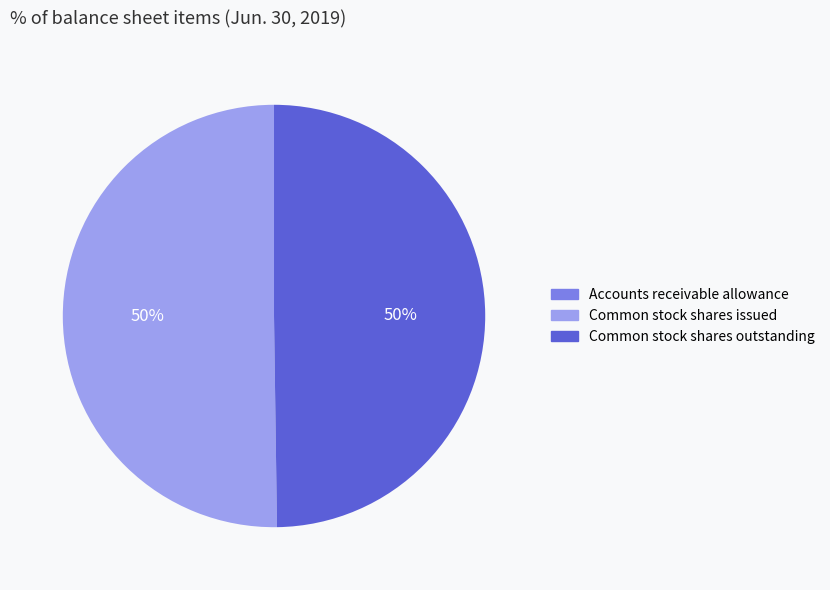

Is it true that Common stock shares outstanding is 40% of the pie?

False